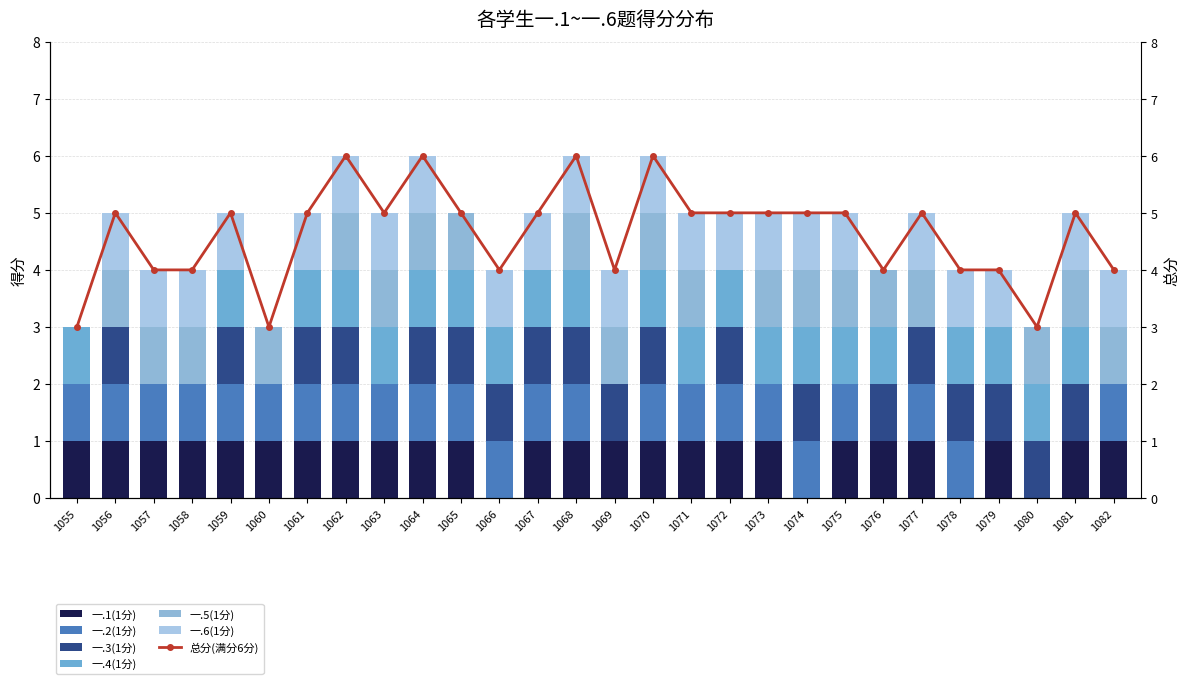

At 1070, list the series in order from smallest to largest.

一.1(1分), 一.2(1分), 一.3(1分), 一.4(1分), 一.5(1分), 一.6(1分)